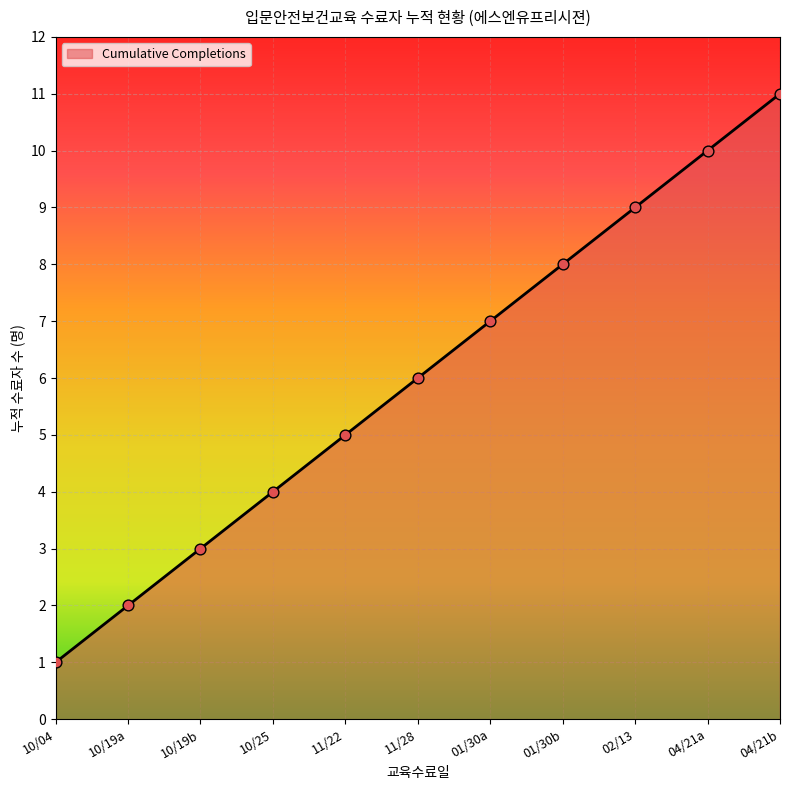

Approximately how many times larger is the value at 10/25 compared to 04/21a?

0.4